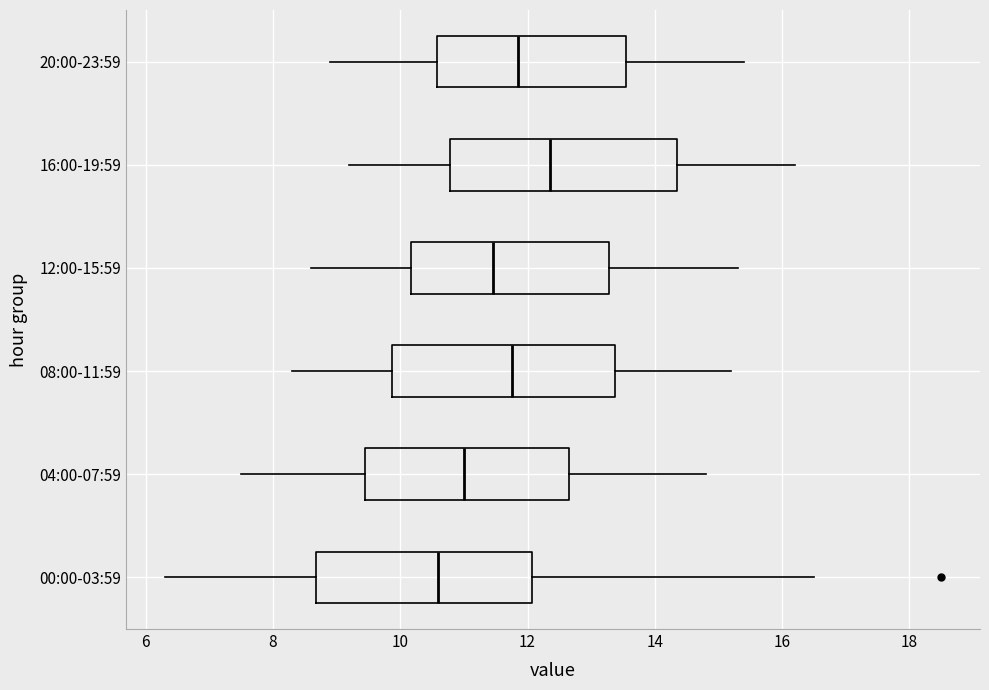

Reading bottom to top, read every box against the x-axis: the position of its median line, the range the box covers, and the ends of its whiskers. The values are not printed on the chart, so give them approximately, as read against the axis.

00:00-03:59: median 10.6, box 8.6 to 12.0, whiskers 6.4 to 16.6
04:00-07:59: median 11.0, box 9.4 to 12.6, whiskers 7.6 to 14.8
08:00-11:59: median 11.8, box 9.8 to 13.4, whiskers 8.4 to 15.2
12:00-15:59: median 11.4, box 10.2 to 13.2, whiskers 8.6 to 15.4
16:00-19:59: median 12.4, box 10.8 to 14.4, whiskers 9.2 to 16.2
20:00-23:59: median 11.8, box 10.6 to 13.6, whiskers 9.0 to 15.4